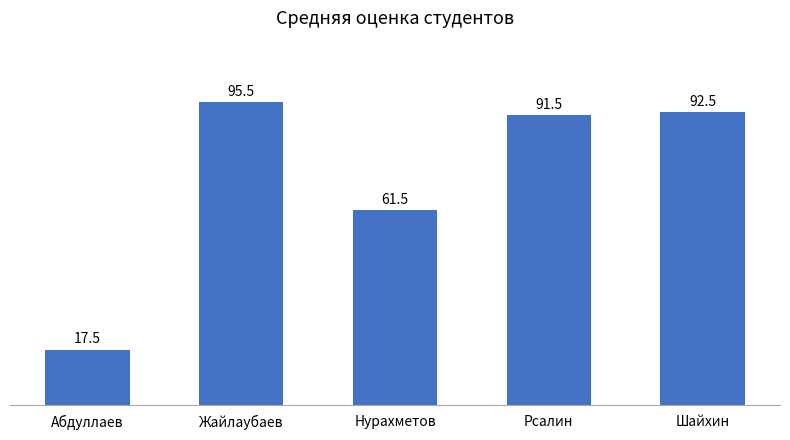

Rank the categories by value from highest to lowest.

Жайлаубаев, Шайхин, Рсалин, Нурахметов, Абдуллаев